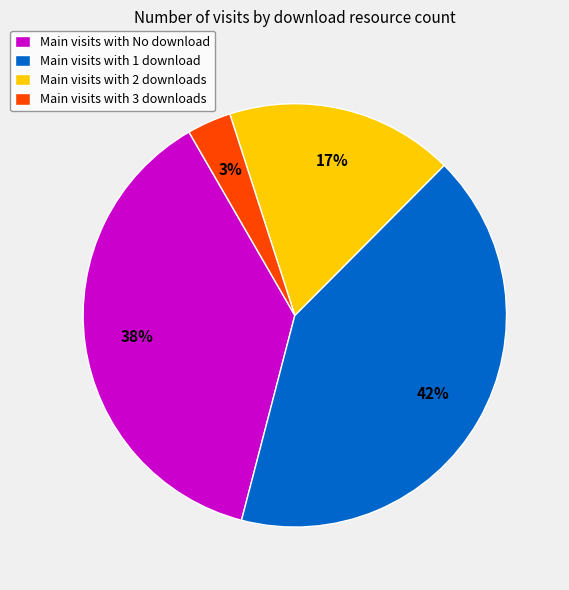

Which category has the biggest portion of the pie?

Main visits with 1 download